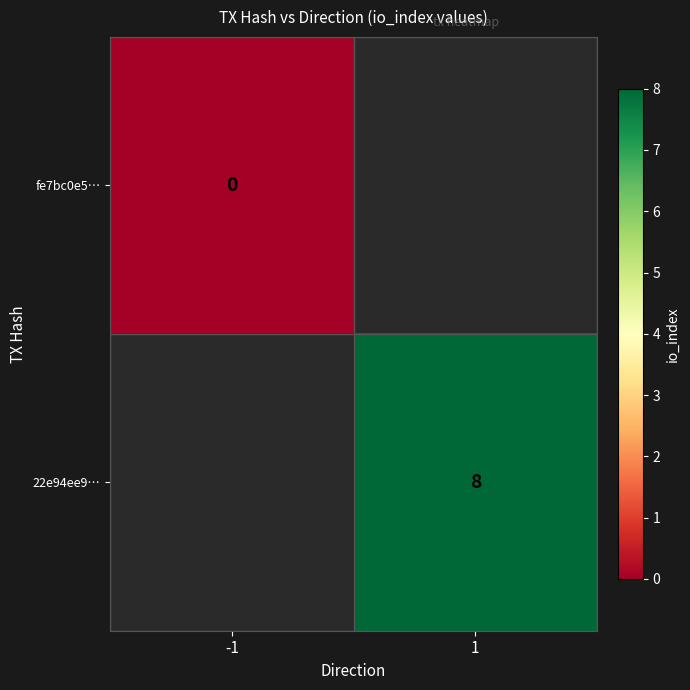

The 22e94ee9… series shows 8 at 1. True or false?

True